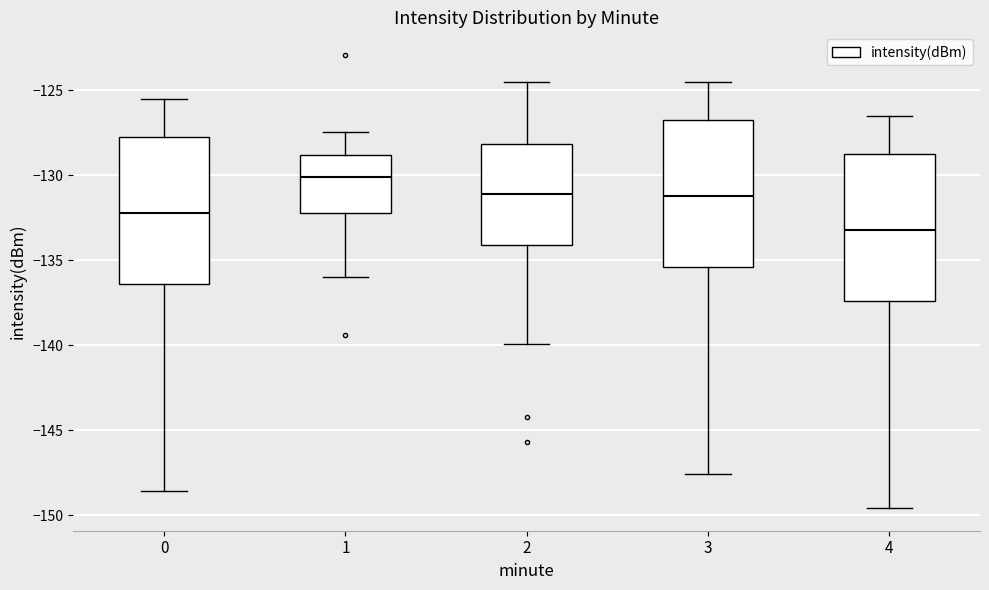

Which box has the highest median line?

1